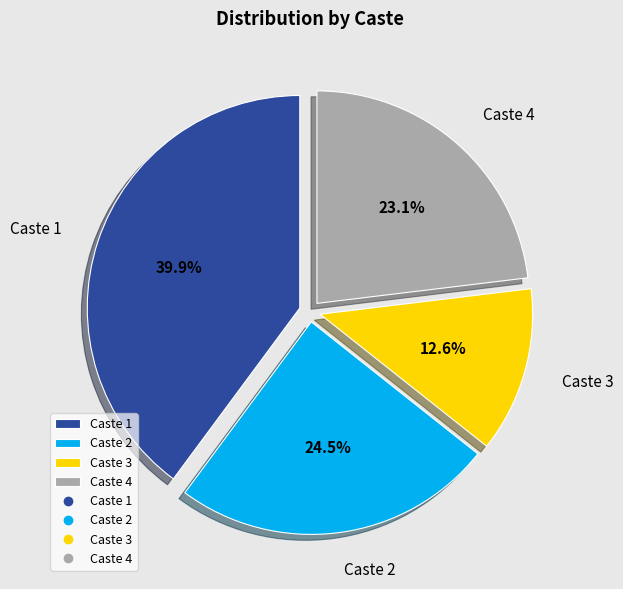

Does Caste 1 represent more than half of the total?

No